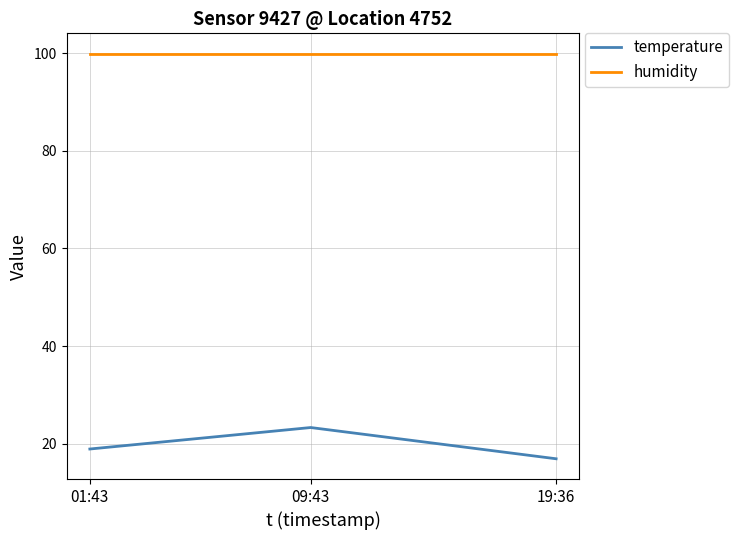

Reading right to left, transcribe all the data shown in this chart.

temperature: 16.9	23.3	18.9
humidity: 99.9	99.9	99.9